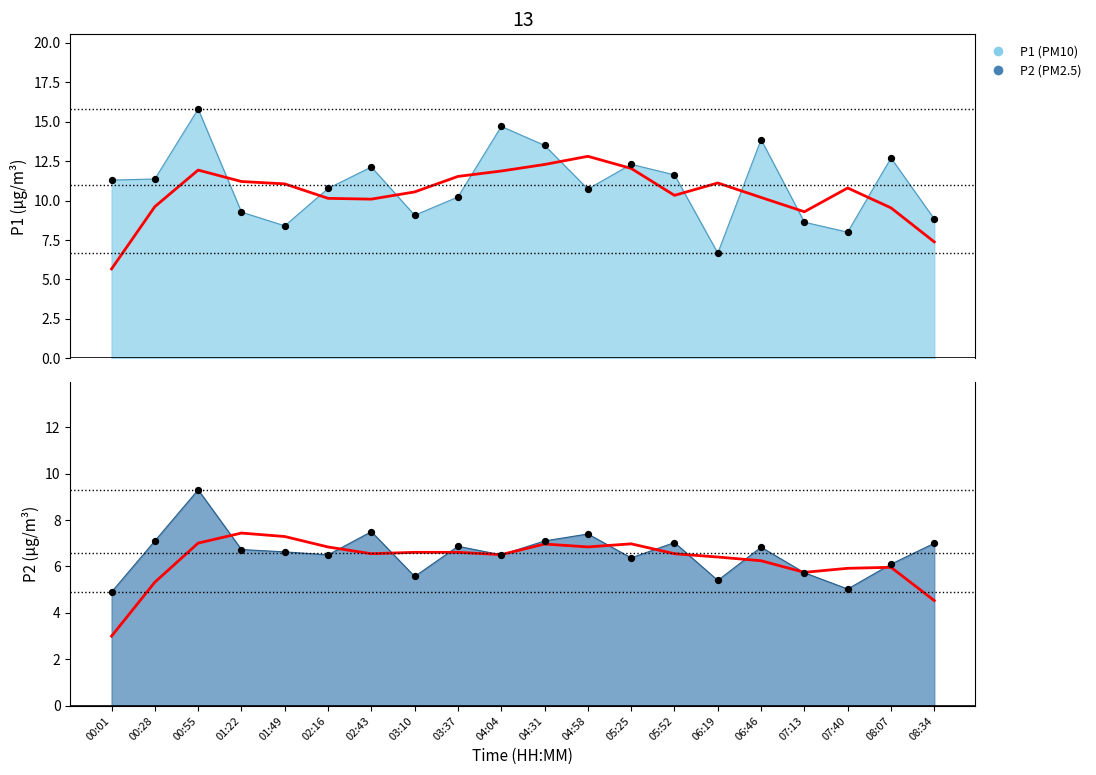

Which series has the largest Y range (max minus min)?

P1 trend